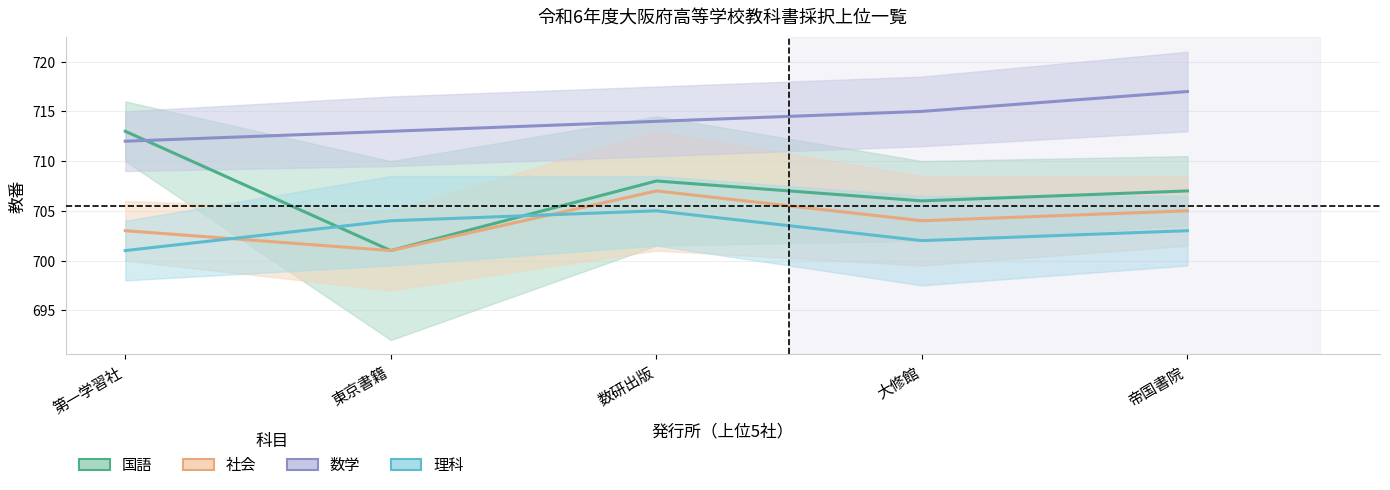

At how many categories does at least one series exceed 712?

5